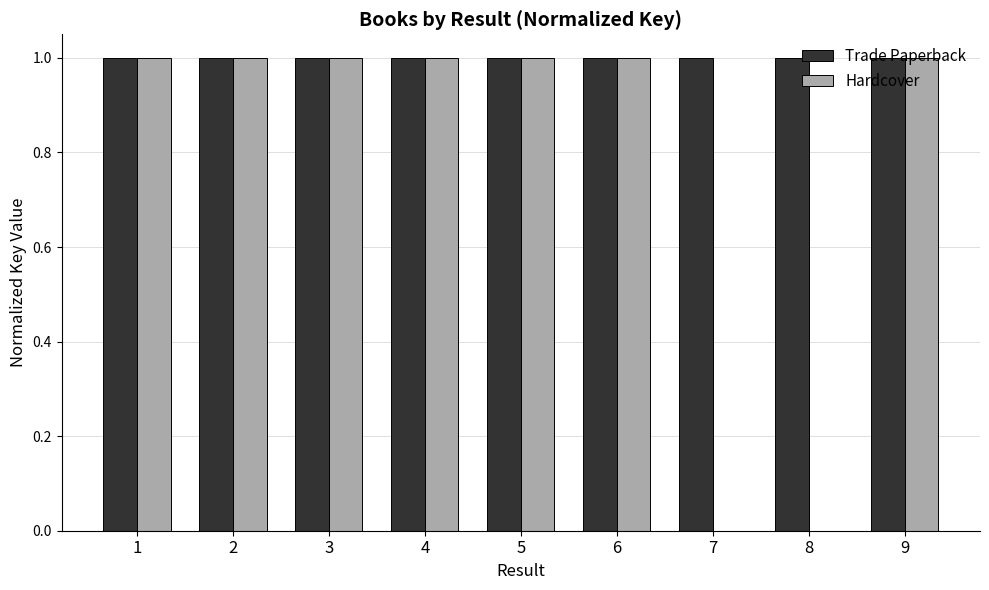

The Trade Paperback series shows 1.0 at 1. True or false?

True